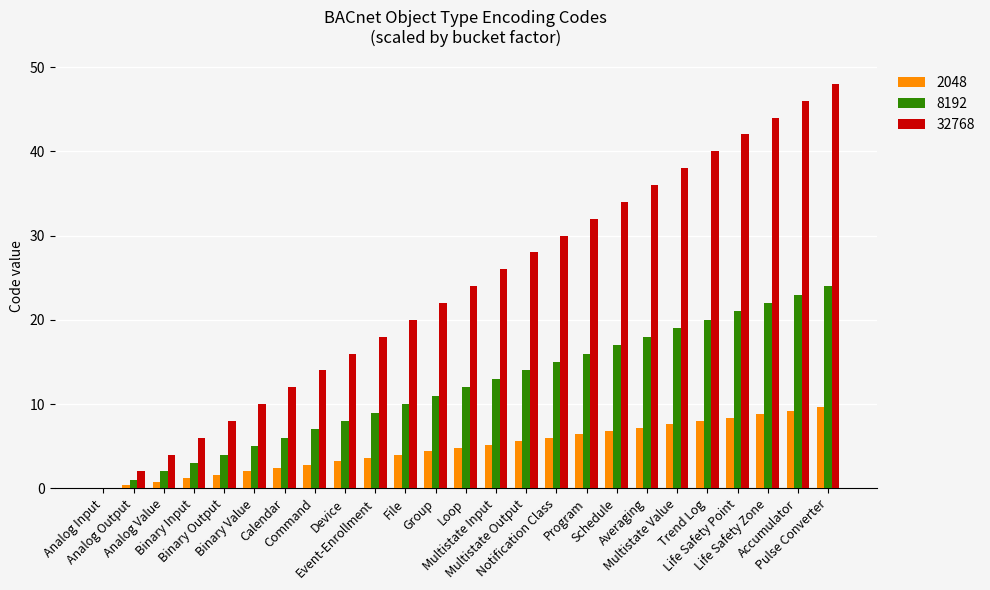

Which series has the largest total across all categories?

32768